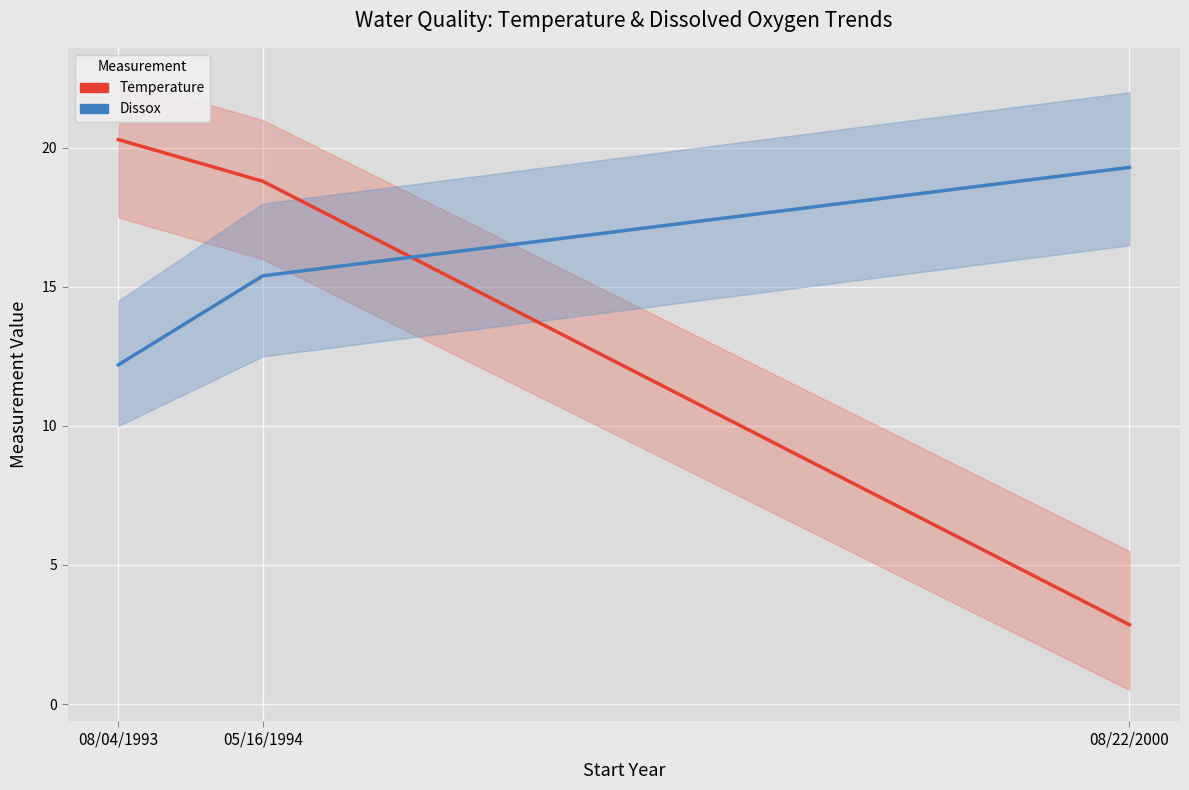

Count the number of data series in this chart.

2